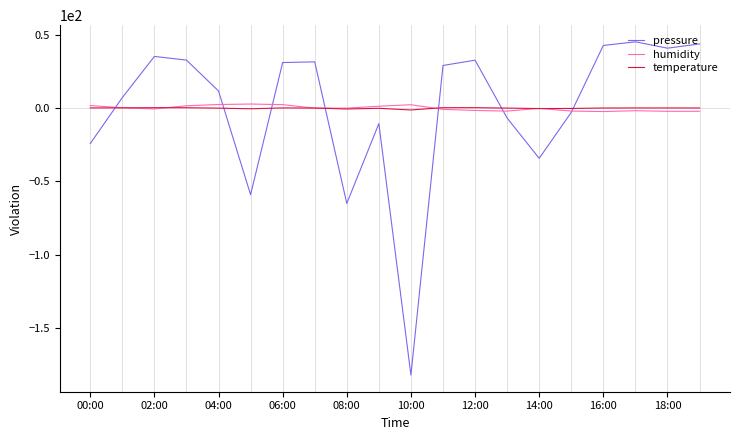

In temperature, how many points are lower than both neighbors (excluding endpoints)?

4